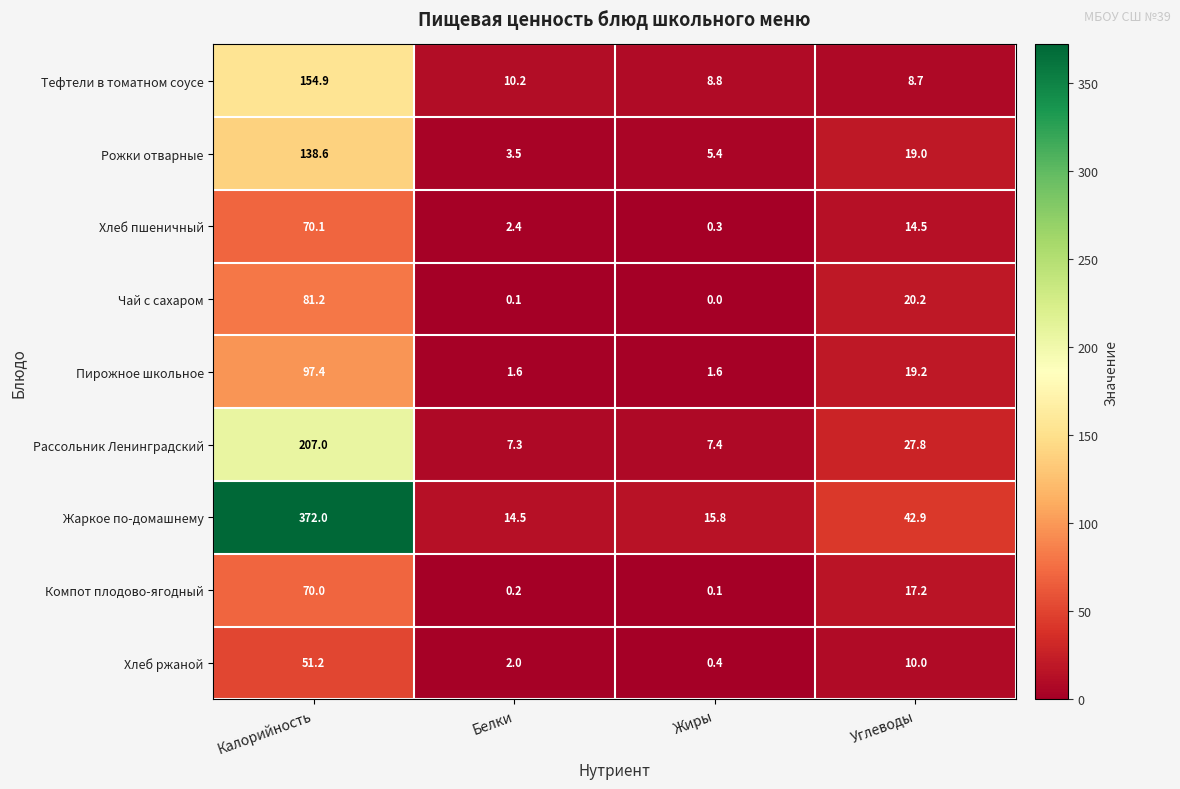

At which category does the chart reach its peak across all series?

Калорийность